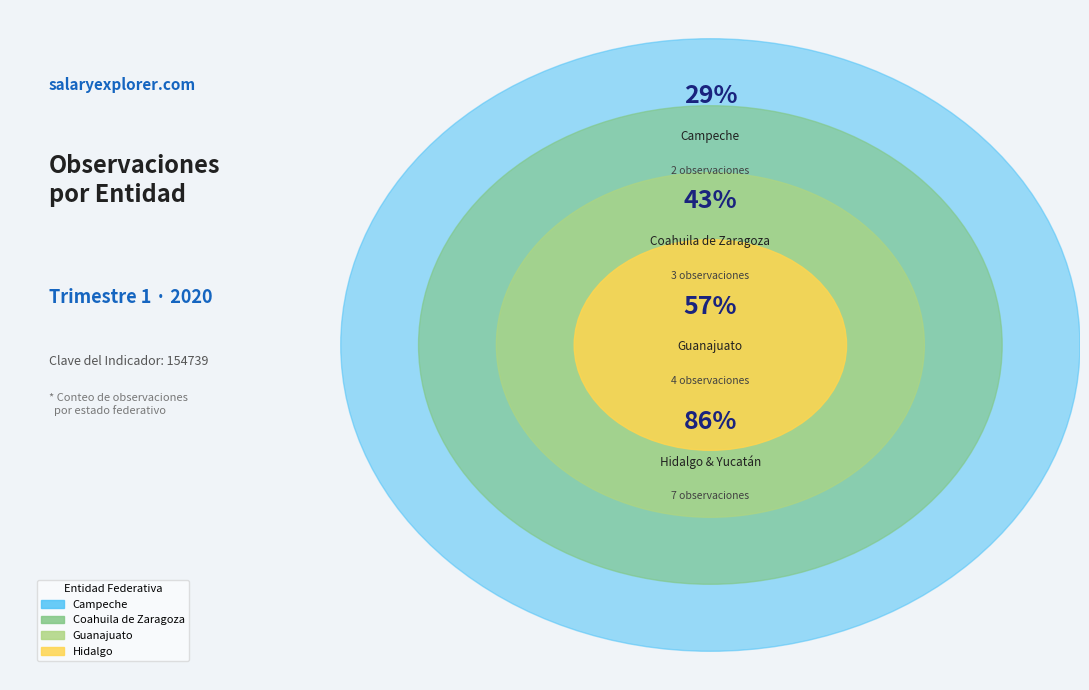

What percentage do Yucatán and Coahuila de Zaragoza together represent?

28.6%